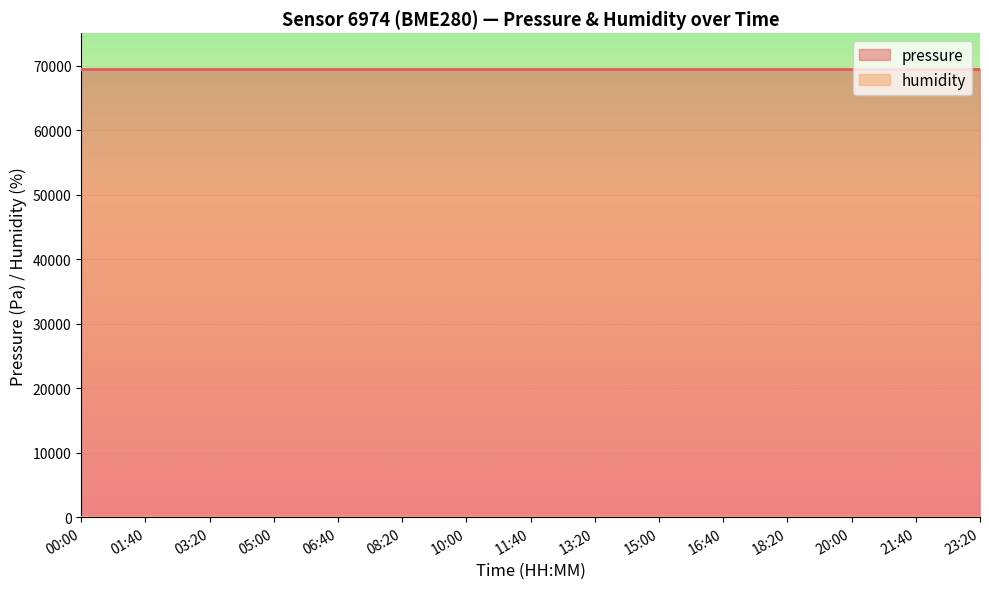

Is the value of humidity at 01:40 greater than the value of pressure at 15:00?

No